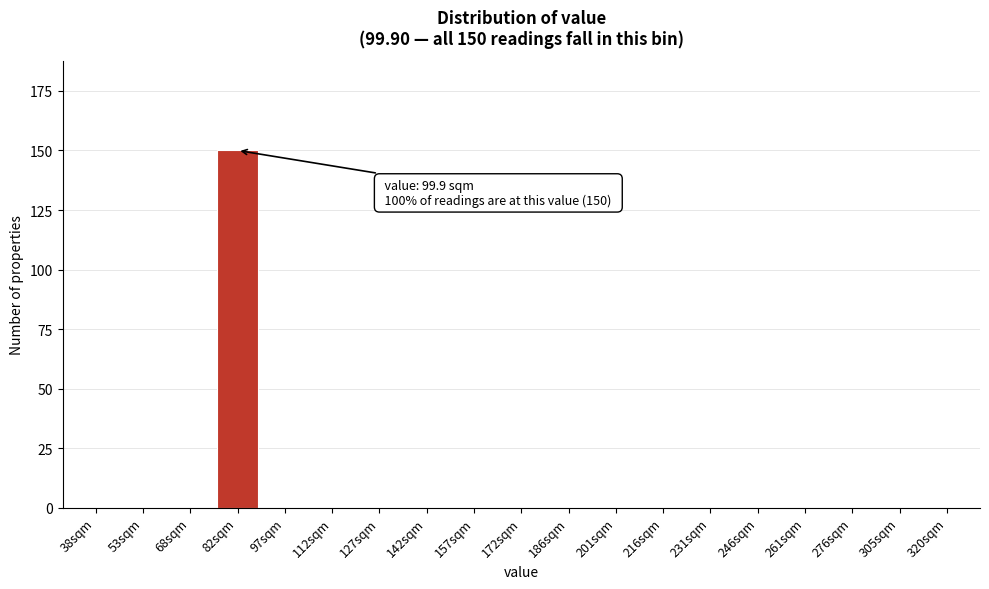

Reading right to left, list all the values displayed in this chart.

320sqm=0	305sqm=0	276sqm=0	261sqm=0	246sqm=0	231sqm=0	216sqm=0	201sqm=0	186sqm=0	172sqm=0	157sqm=0	142sqm=0	127sqm=0	112sqm=0	97sqm=0	82sqm=150	68sqm=0	53sqm=0	38sqm=0